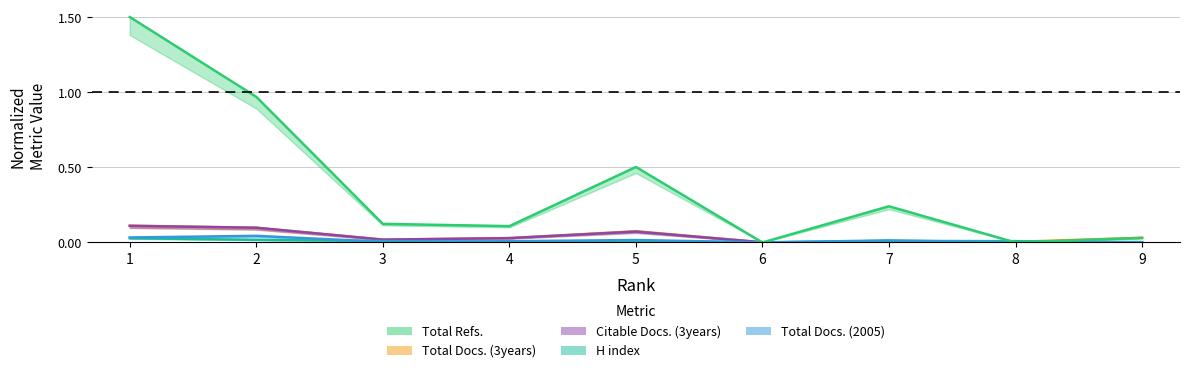

What is the difference between the maximum and minimum values in the Citable Docs. (3years) series?

0.1